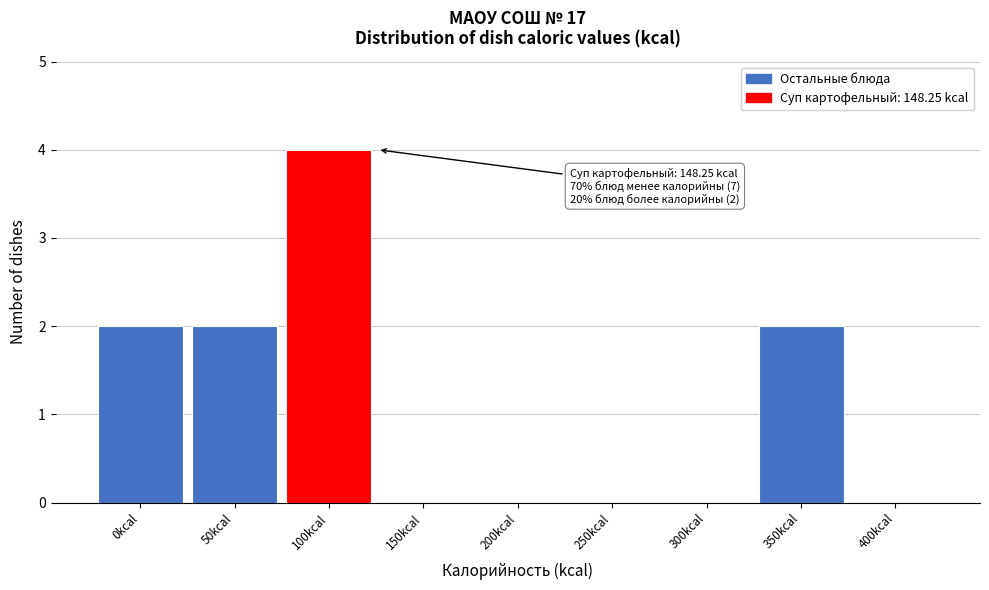

Reading left to right, extract all data points from this chart.

0kcal=2	50kcal=2	100kcal=4	150kcal=0	200kcal=0	250kcal=0	300kcal=0	350kcal=2	400kcal=0